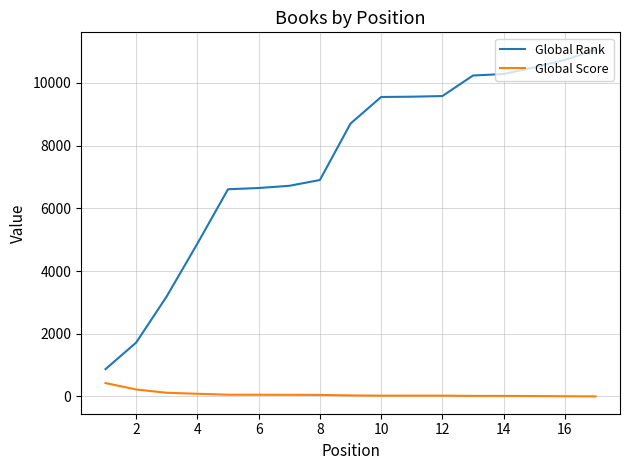

List the series in order of their peak value, highest first.

Global Rank, Global Score